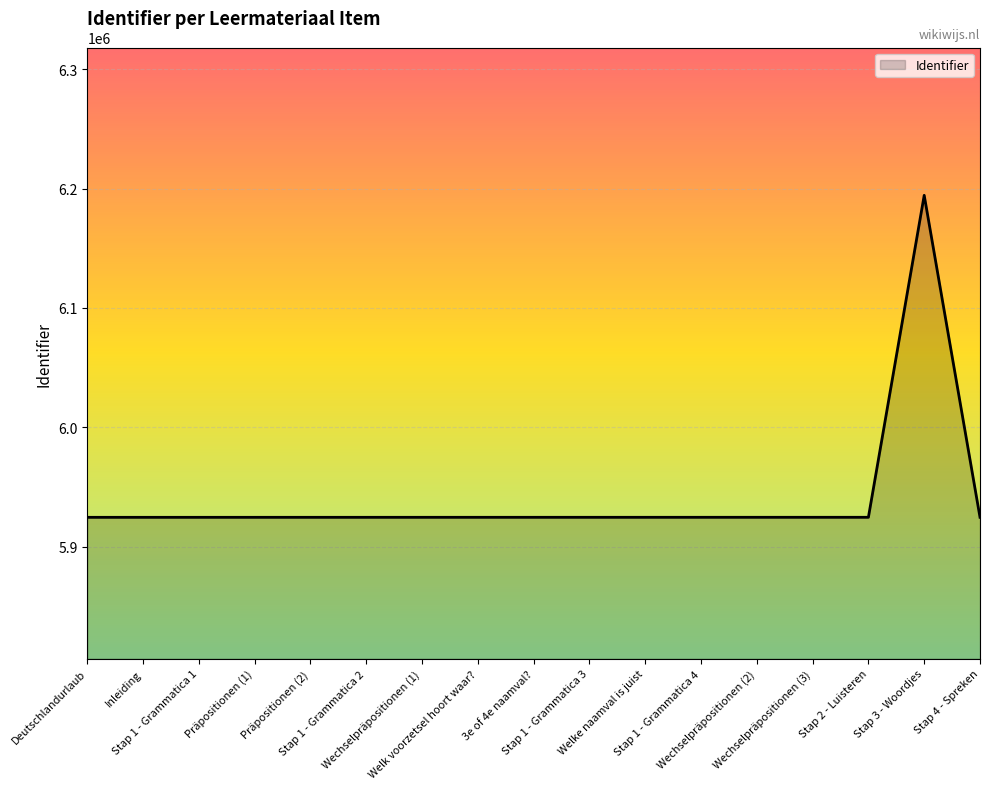

How many lines are shown in the chart?

1